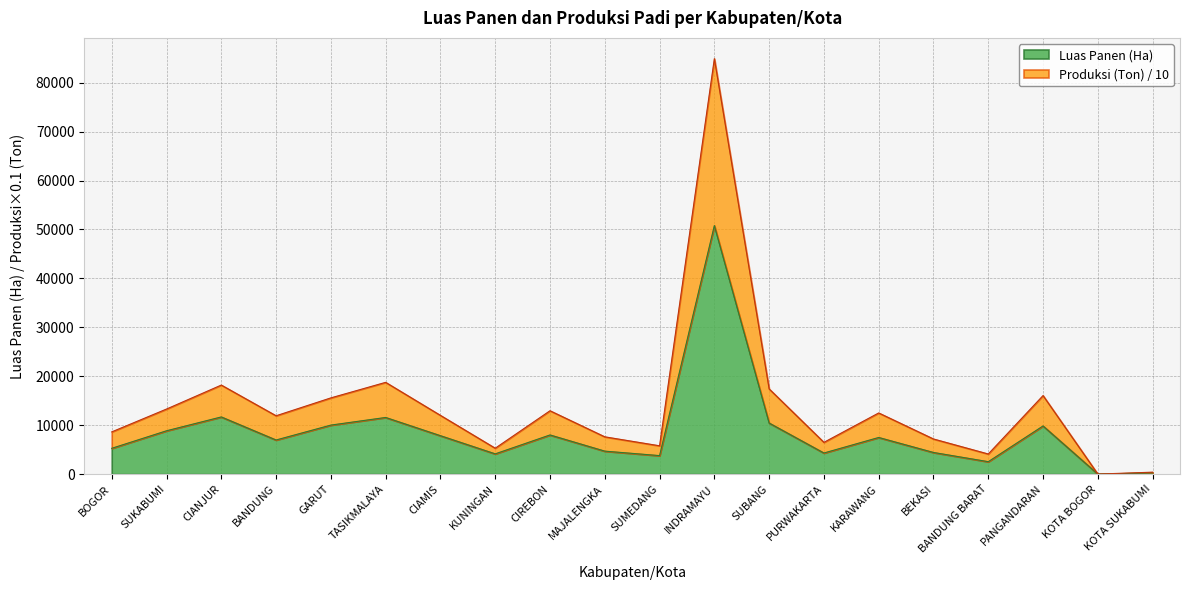

At CIANJUR, list the series in order from smallest to largest.

Luas Panen (Ha), Produksi (Ton)